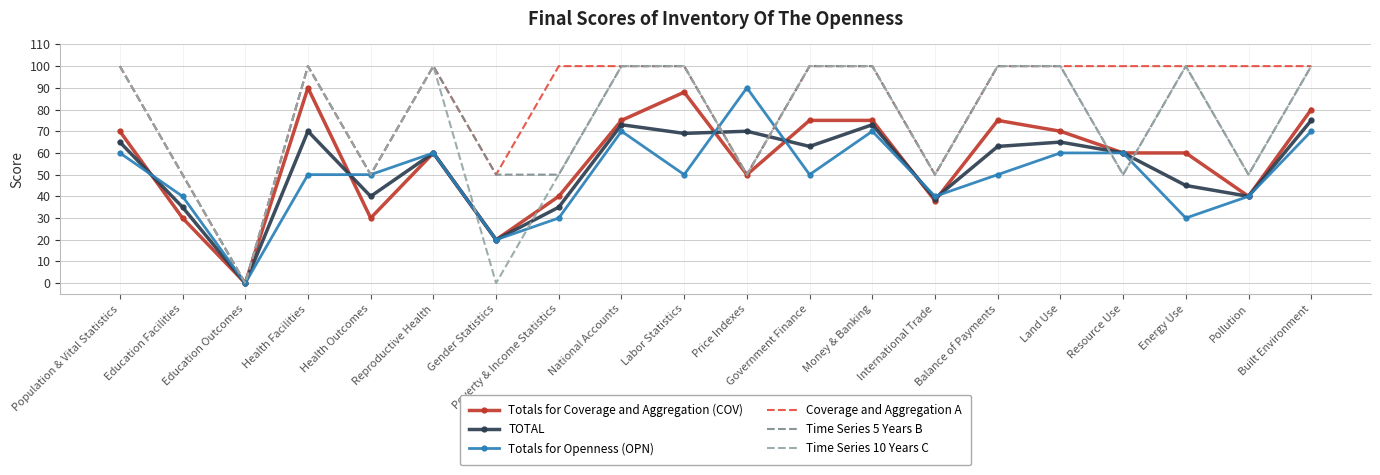

Between Gender Statistics and Energy Use, which series saw the biggest shift?

Time Series 10 Years C